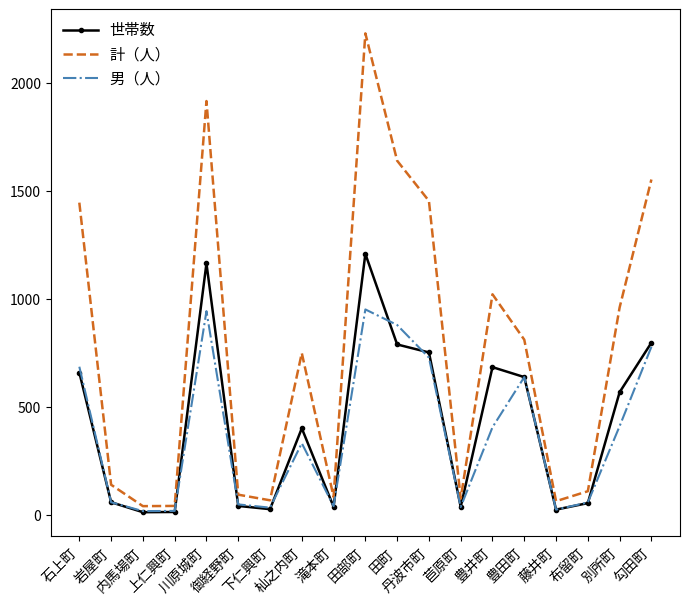

Rank the series by their maximum value, from highest to lowest.

計（人）, 世帯数, 男（人）